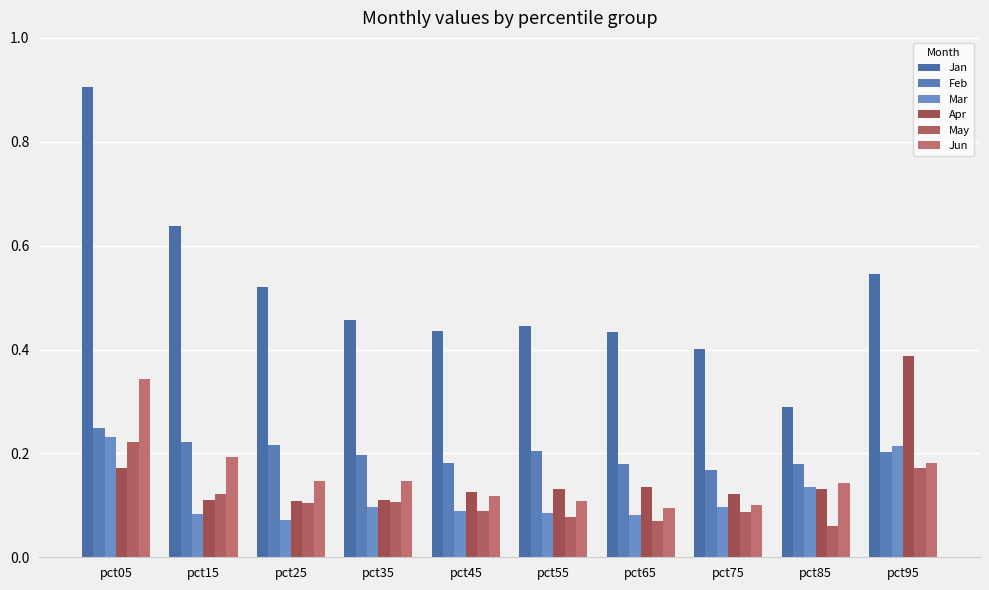

Which series has the largest total across all categories?

Jan